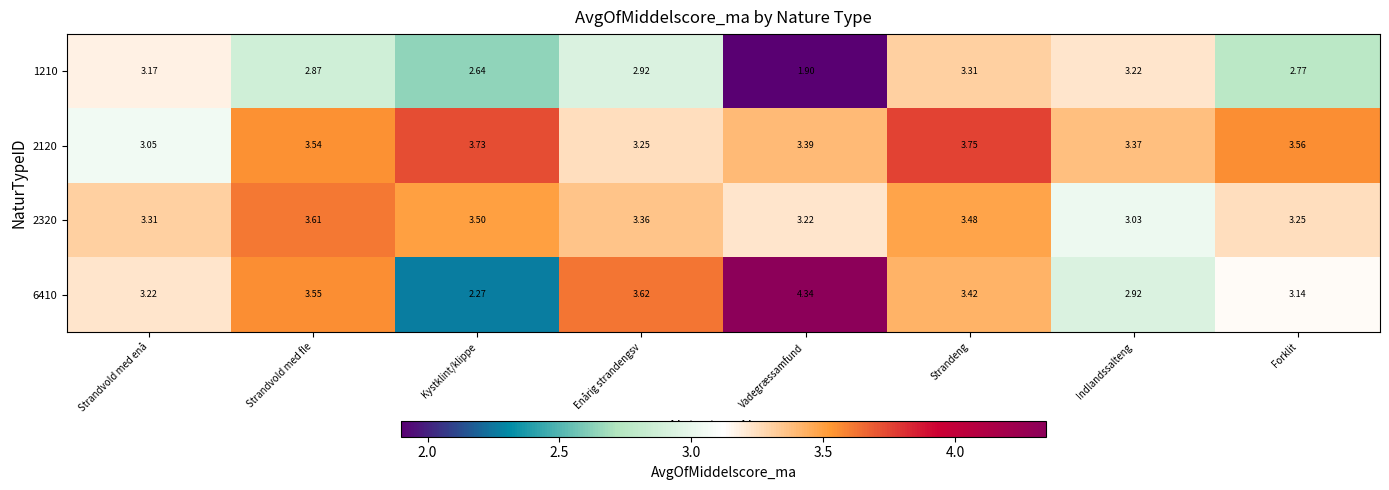

List the labels in order of 2320 value, smallest first.

Indlandssalteng, Vadegræssamfund, Forklit, Strandvold med enå, Enårig strandengsv, Strandeng, Kystklint/klippe, Strandvold med fle